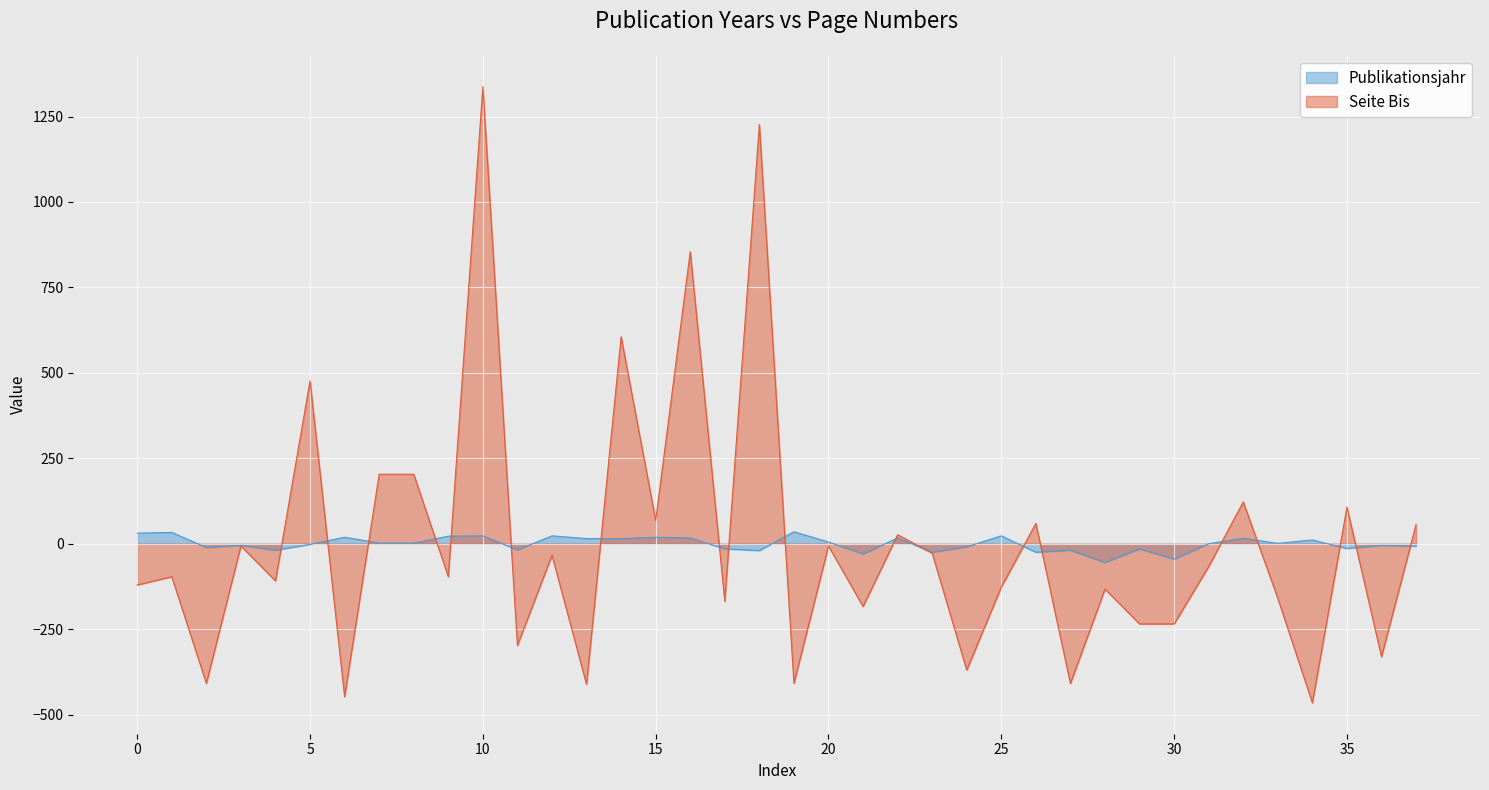

The Seite Bis series shows -120.5 at 0. True or false?

True